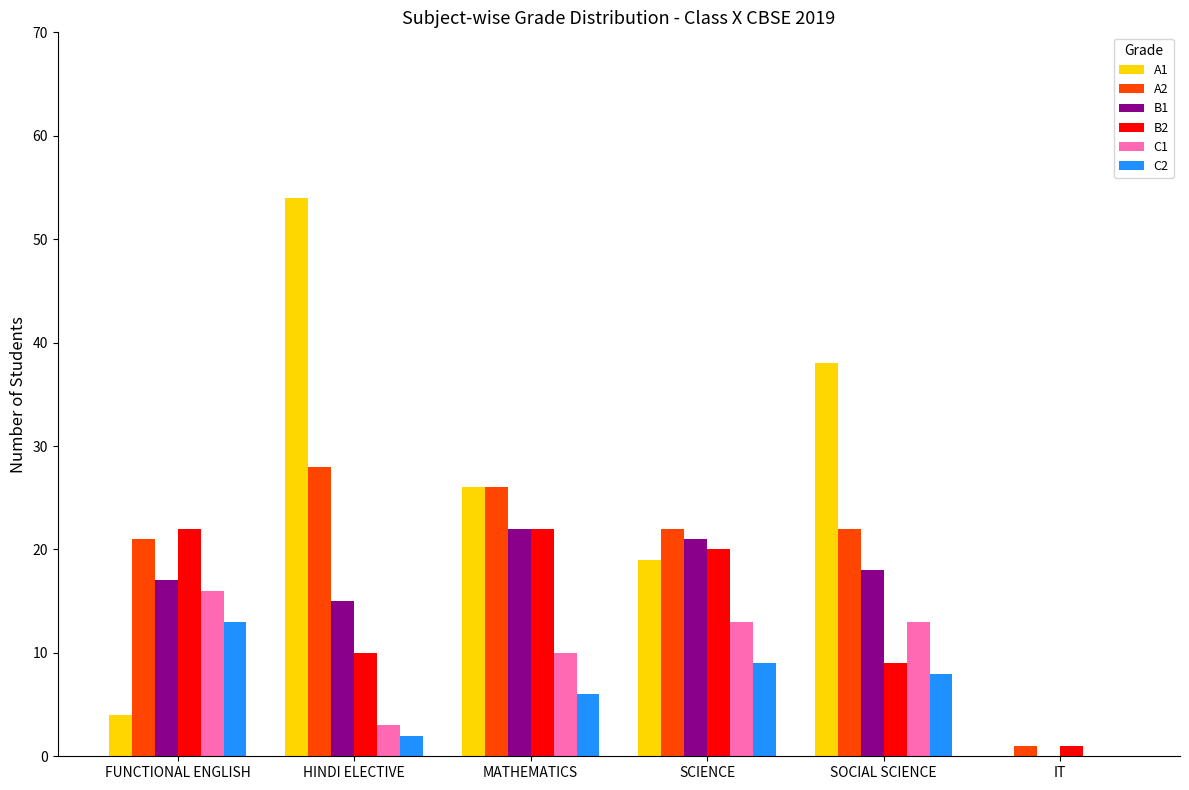

What is the sum of all A1 values?

141